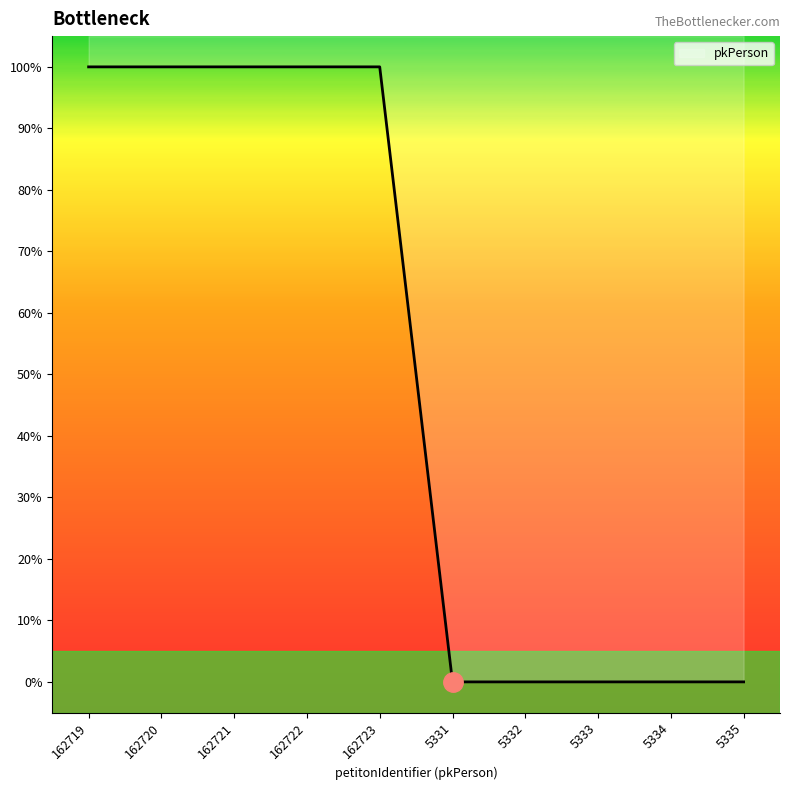

How many interior local valleys (lower than both neighbors) does the data have?

1